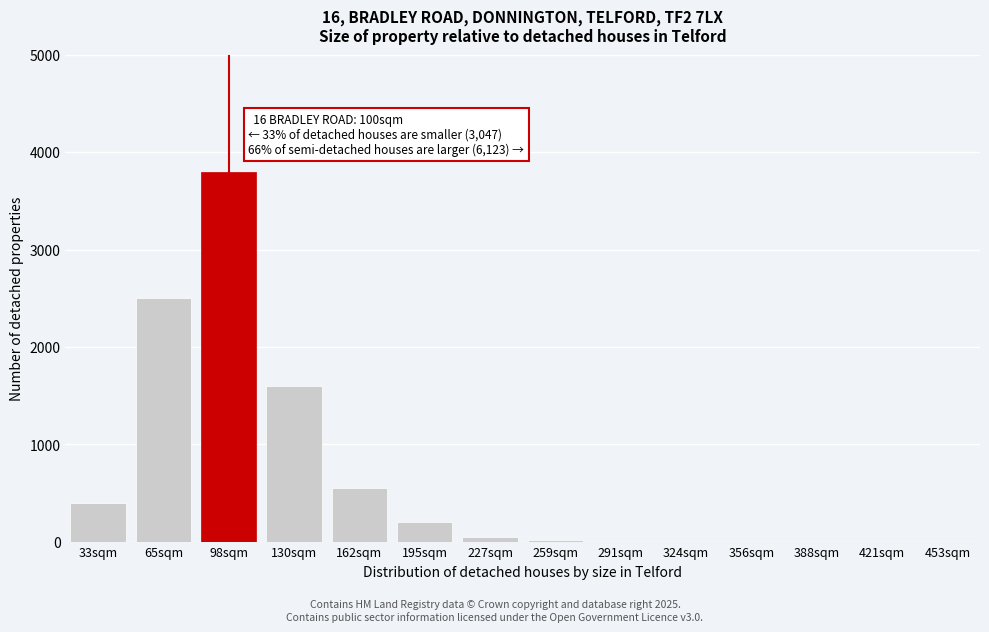

Which label corresponds to the largest value in the chart?

98sqm